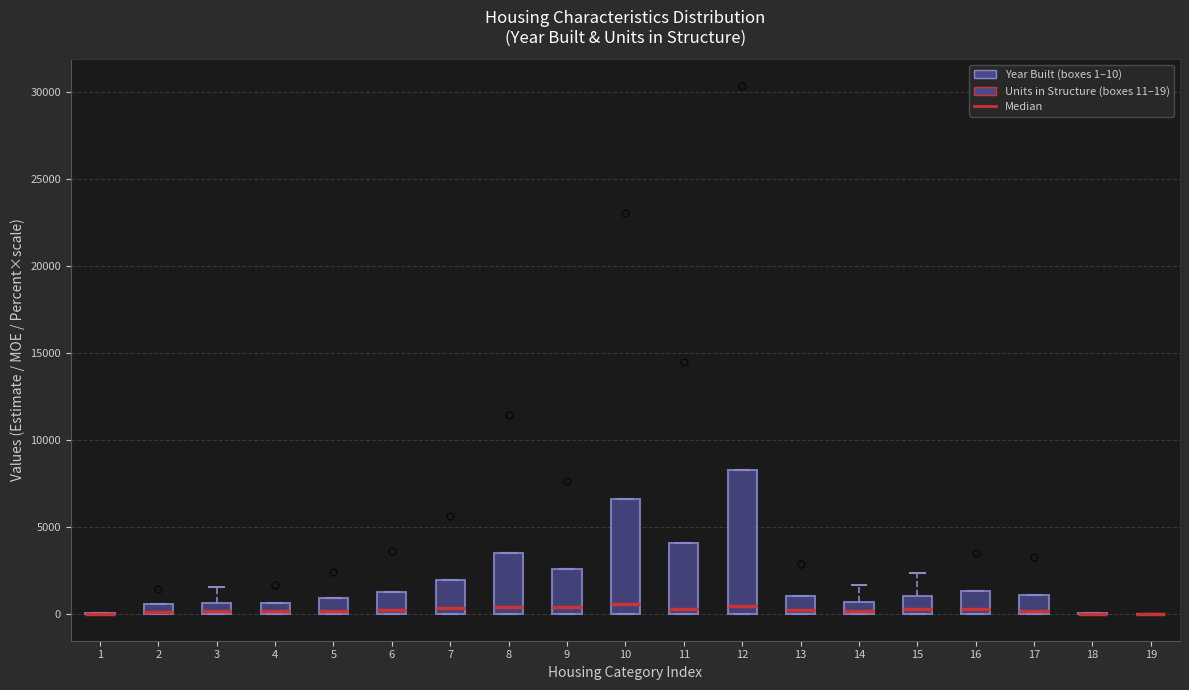

Where is the upper edge of the box at x = 11 on the y-axis? The values are not printed on the chart, so give them approximately, as read against the axis.

4000